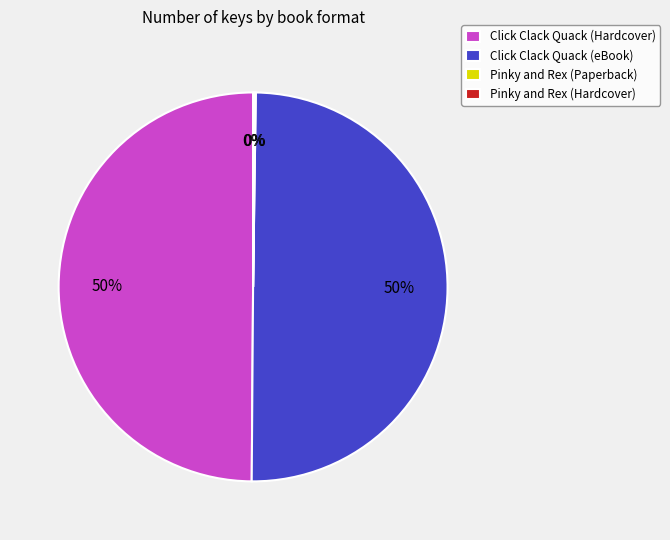

To the nearest percent, what is the average slice percentage?

25%